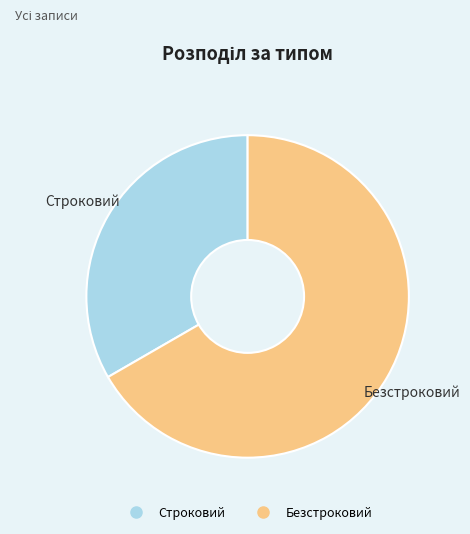

Does any single category account for the majority?

Yes